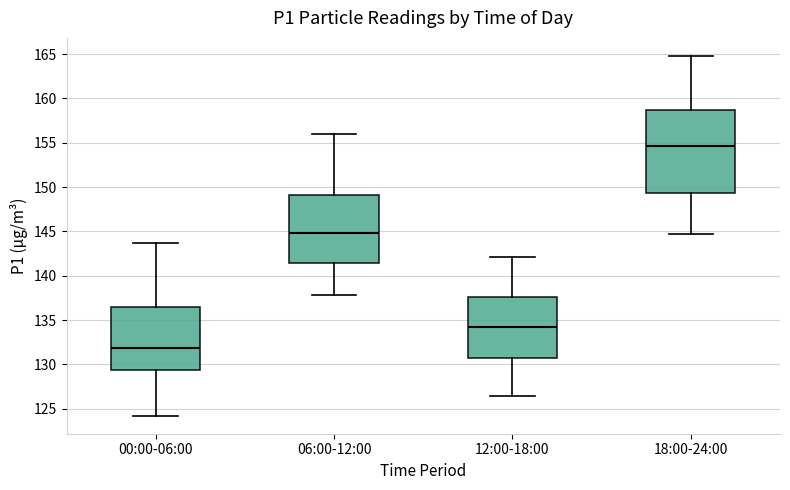

Reading left to right, read every box against the y-axis: the position of its median line, the range the box covers, and the ends of its whiskers. The values are not printed on the chart, so give them approximately, as read against the axis.

00:00-06:00: median 132.0, box 129.5 to 136.5, whiskers 124.0 to 143.5
06:00-12:00: median 145.0, box 141.5 to 149.0, whiskers 138.0 to 156.0
12:00-18:00: median 134.0, box 130.5 to 137.5, whiskers 126.5 to 142.0
18:00-24:00: median 154.5, box 149.5 to 158.5, whiskers 144.5 to 165.0